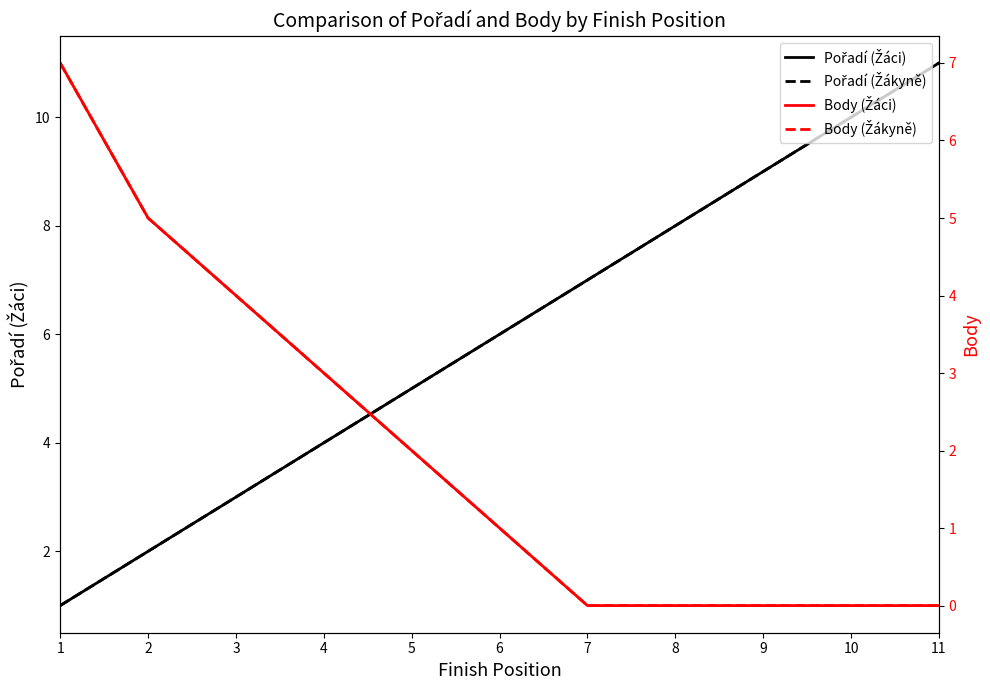

True or false: Body (Žákyně) has more than 1 interior local peaks.

False